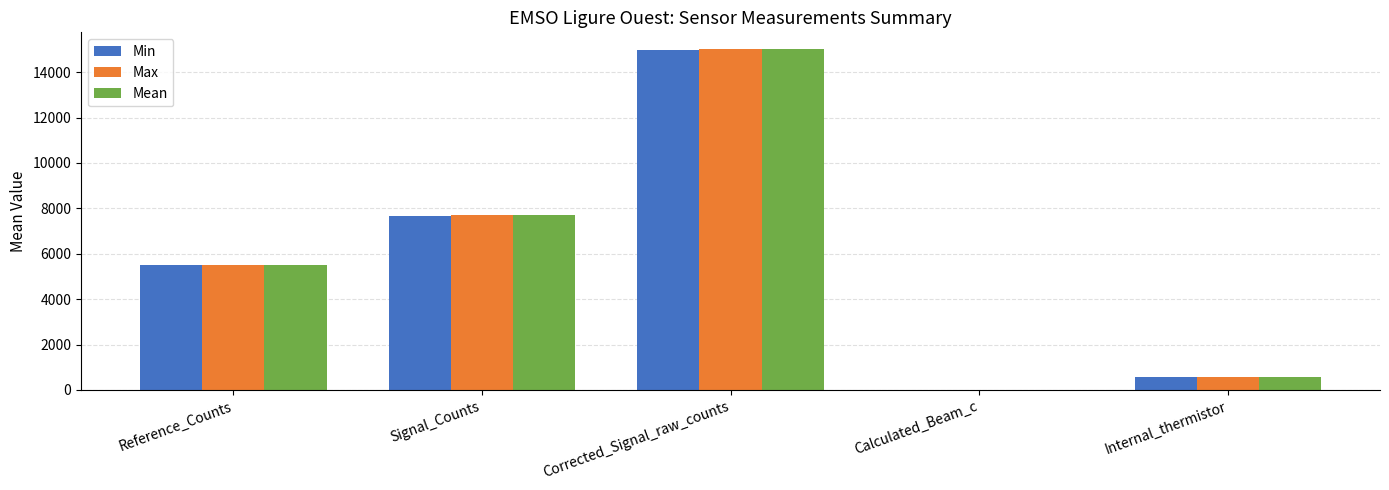

Reading right to left, transcribe all the data shown in this chart.

Min: 550.0	0.2	14984.0	7677.0	5502.0
Max: 551.0	0.2	15002.0	7687.0	5502.0
Mean: 551.0	0.2	14999.0	7685.0	5502.0